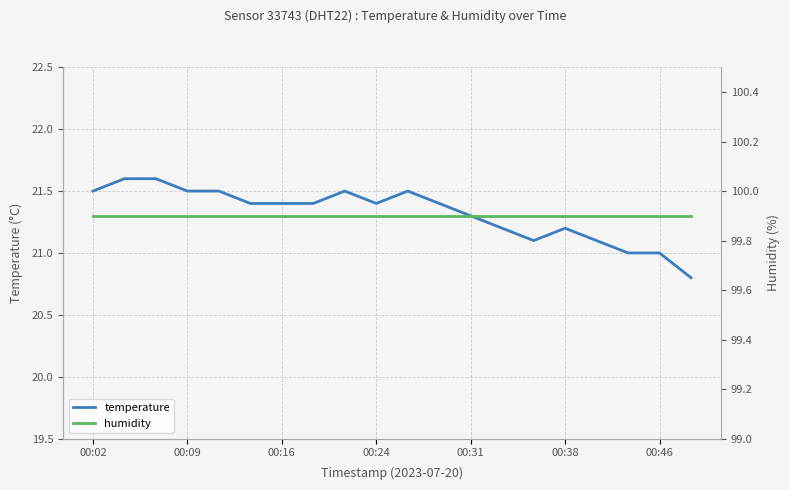

At how many categories does at least one series exceed 63?

20